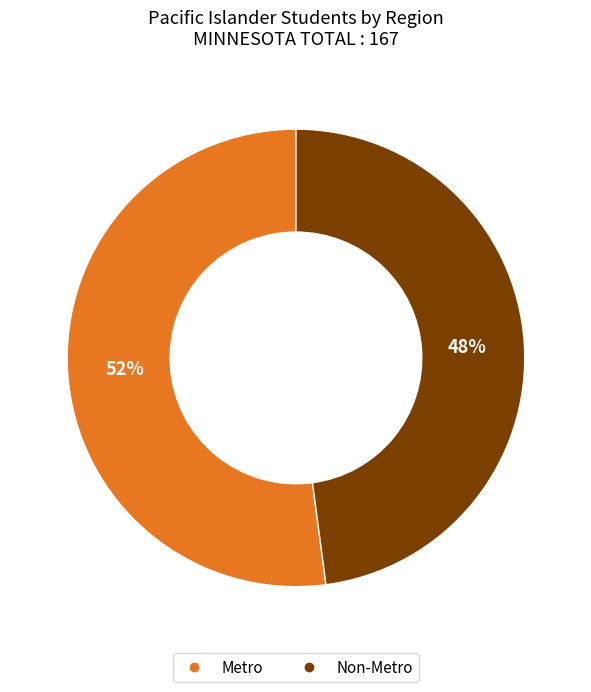

Approximately how many times larger is the value at Non-Metro compared to Metro?

0.9